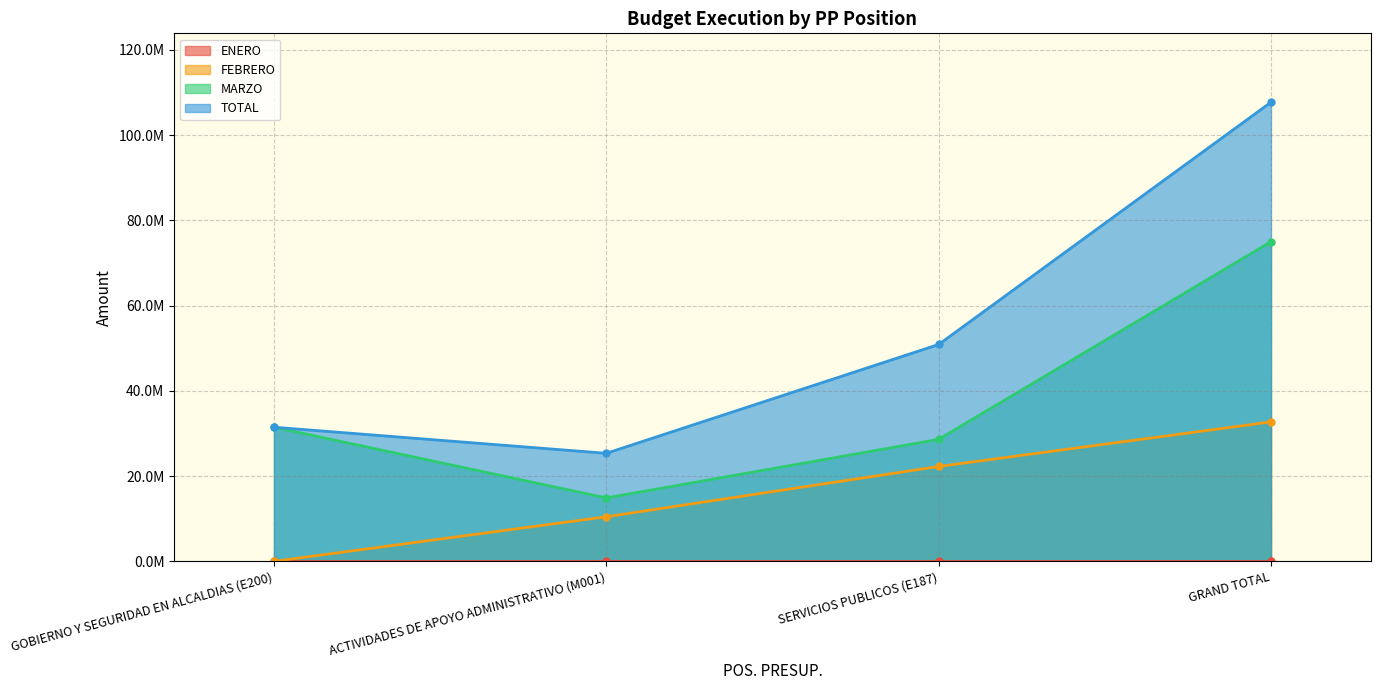

What is the maximum value for FEBRERO?

32719235.1